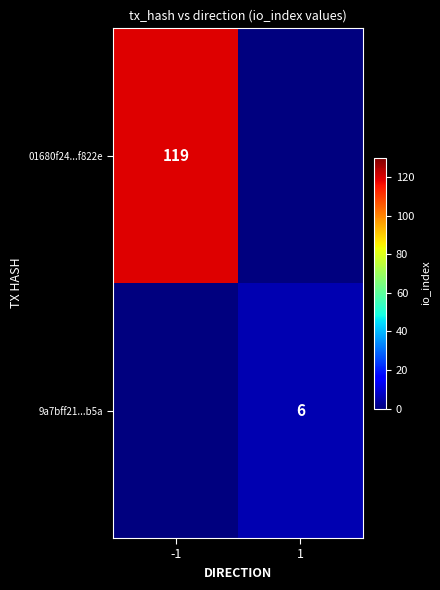

True or false: 9a7bff21...b5a has a value of 6 at 1.

True